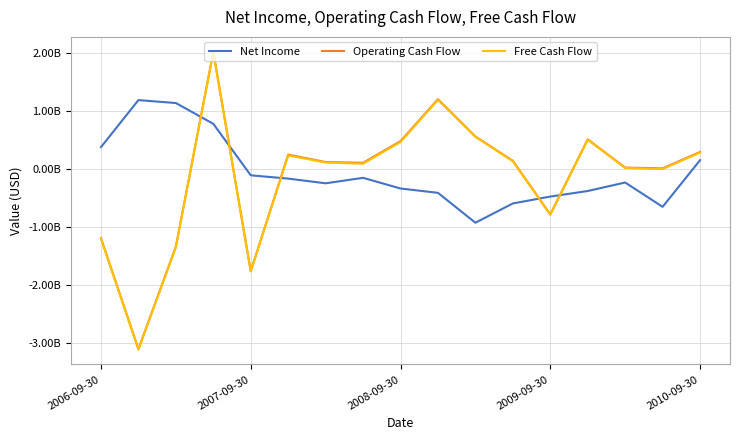

What are all the series names shown in the legend?

Net Income, Operating Cash Flow, Free Cash Flow